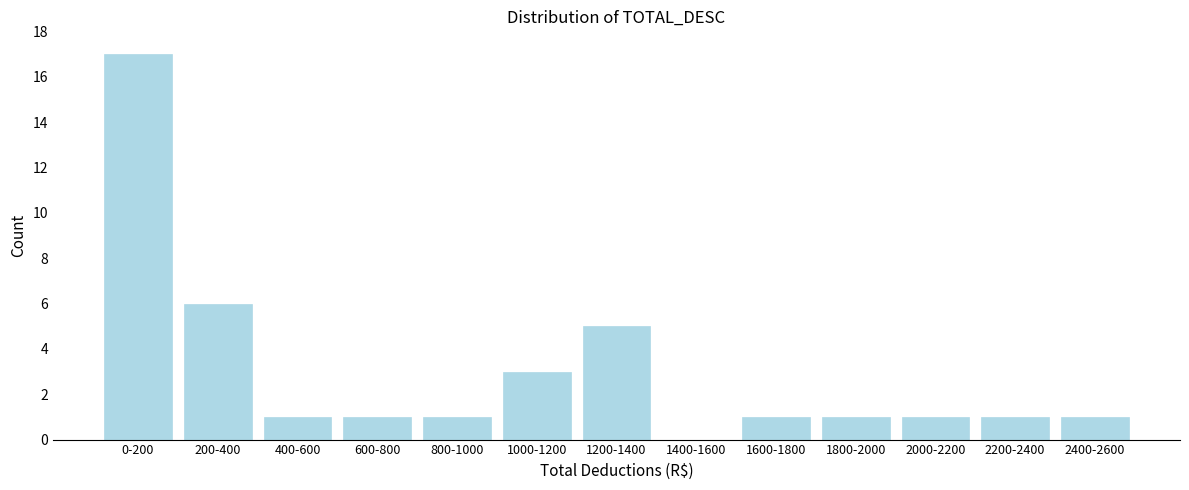

Reading left to right, what are all the values shown in this chart?

0-200=17	200-400=6	400-600=1	600-800=1	800-1000=1	1000-1200=3	1200-1400=5	1400-1600=0	1600-1800=1	1800-2000=1	2000-2200=1	2200-2400=1	2400-2600=1